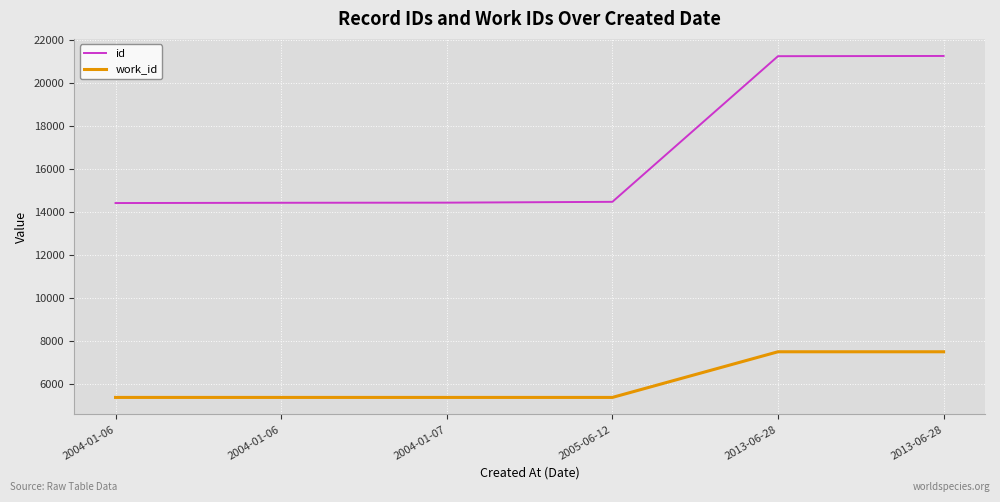

The work_id series shows 5366 at 2004-01-07. True or false?

True